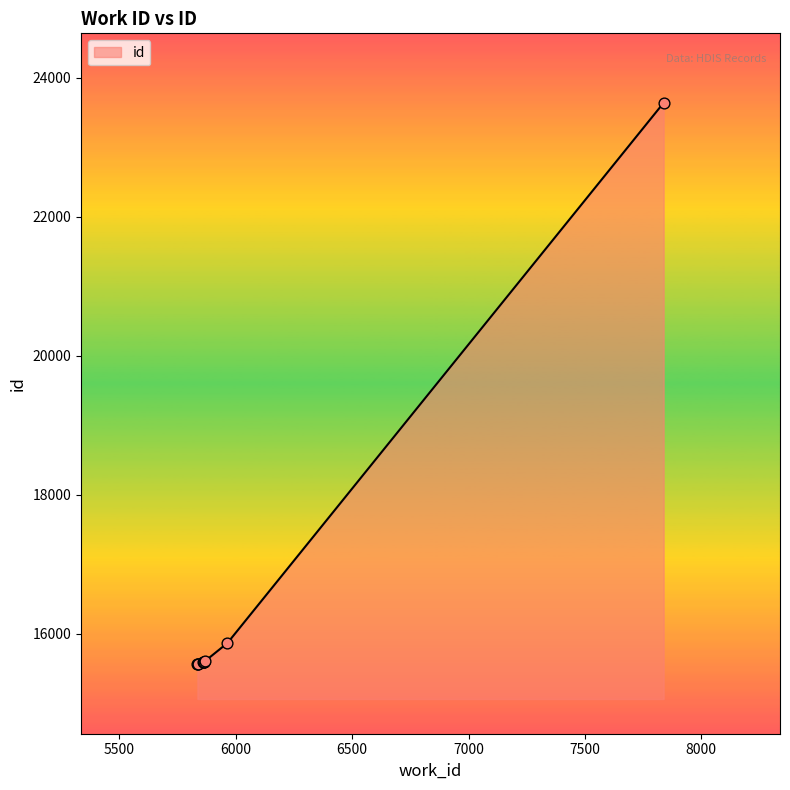

What is the maximum value shown in the chart?

23639